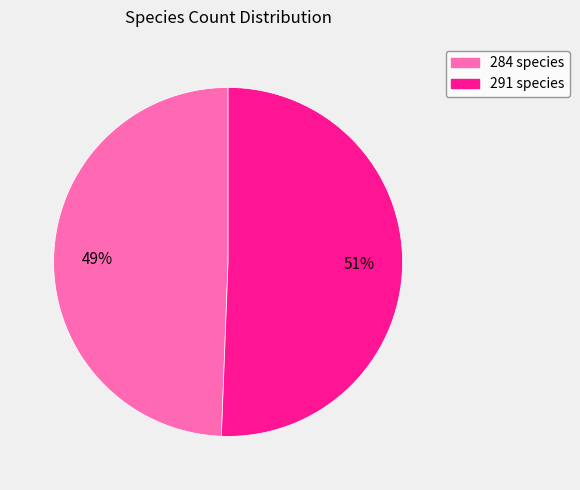

Approximately how many times larger is the value at 291 compared to 284?

1.0